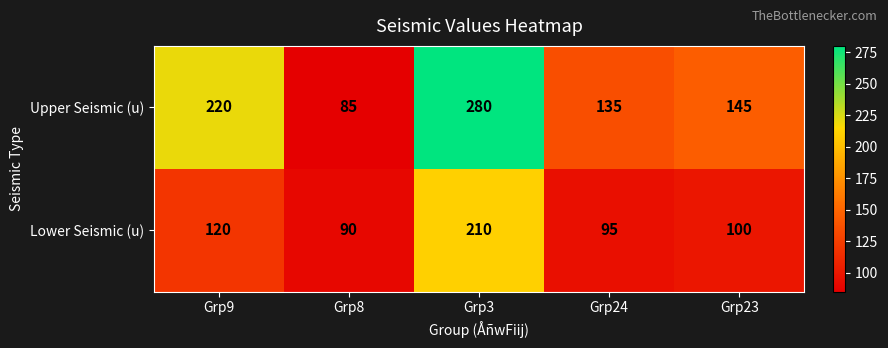

At how many categories does at least one series exceed 136?

3